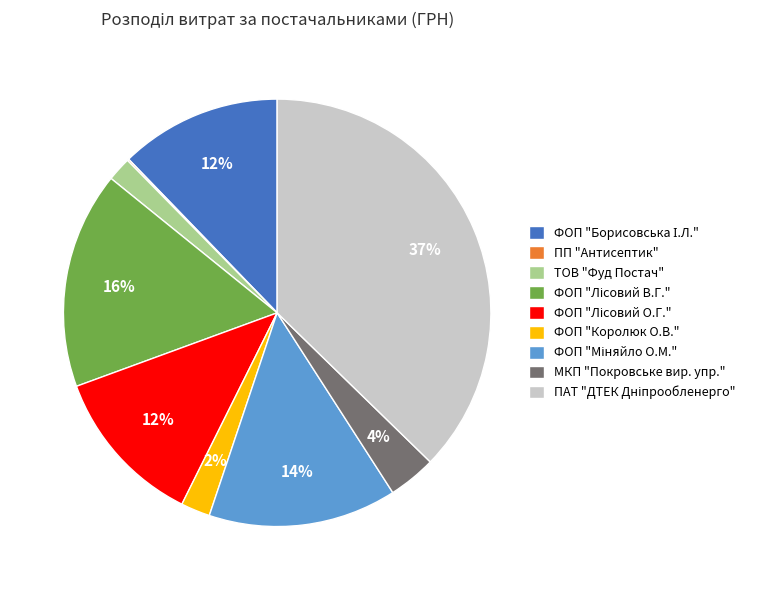

Is there a majority slice in this chart?

No